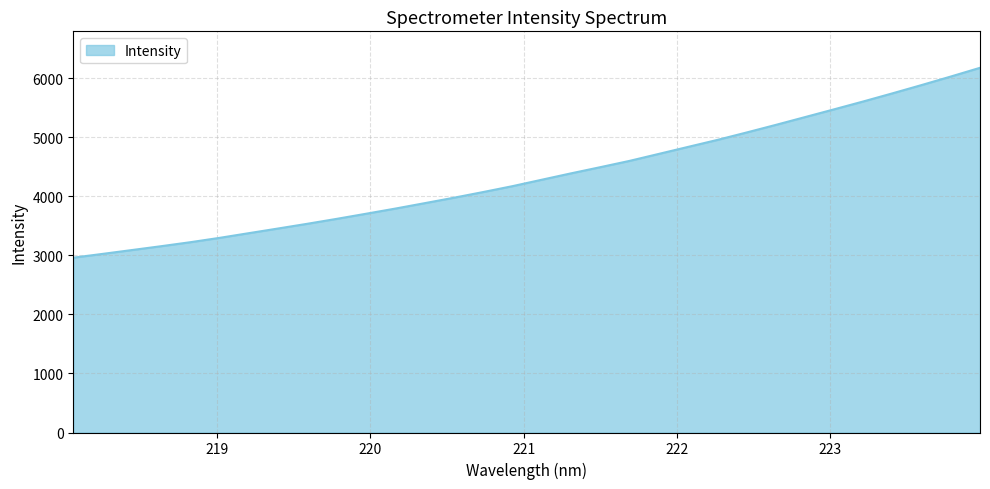

What is the minimum value shown in the chart?

2959.8